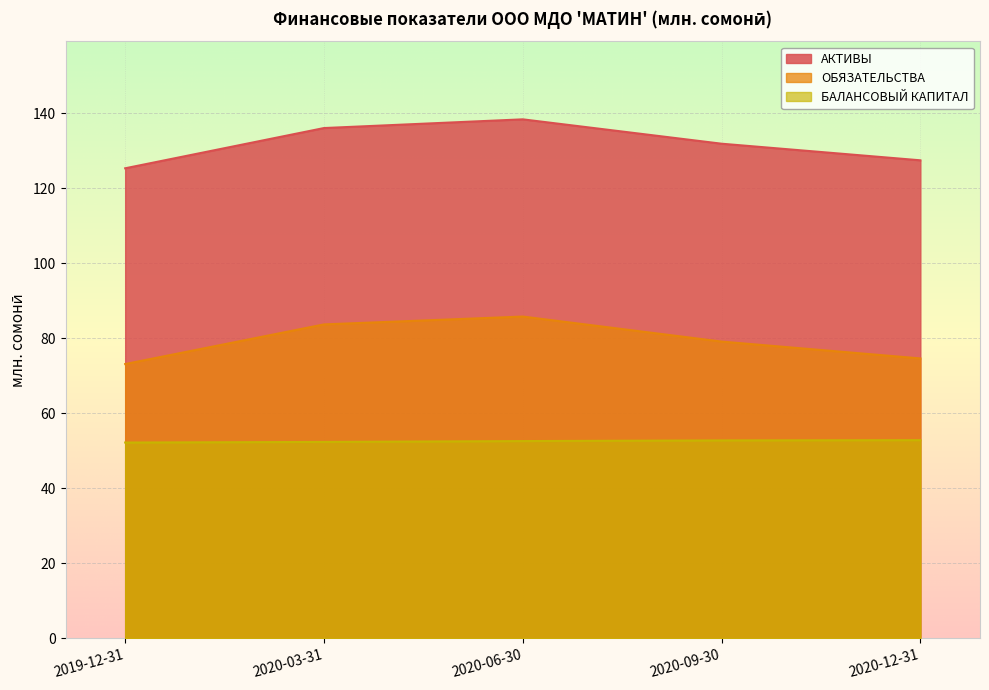

What is the average value of the БАЛАНСОВЫЙ КАПИТАЛ series?

52.5